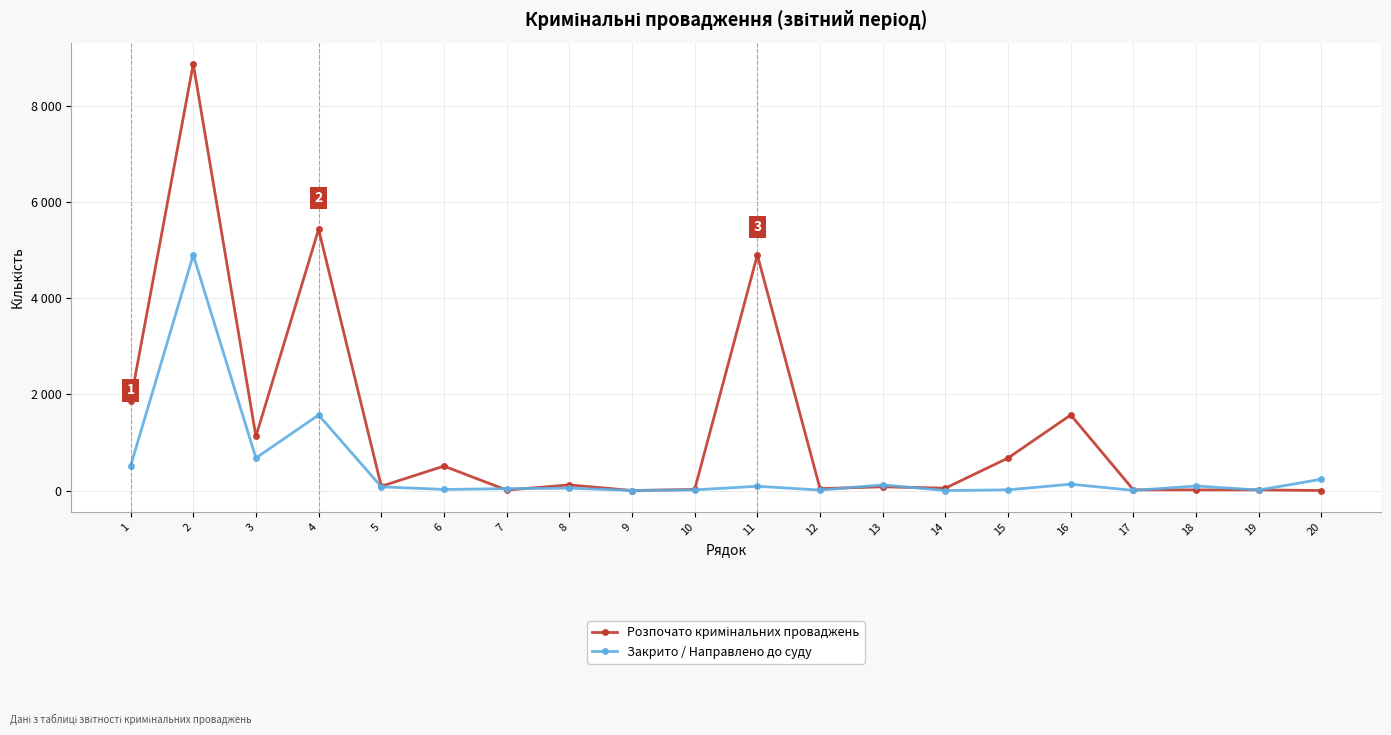

At how many categories does at least one series exceed 1942?

3